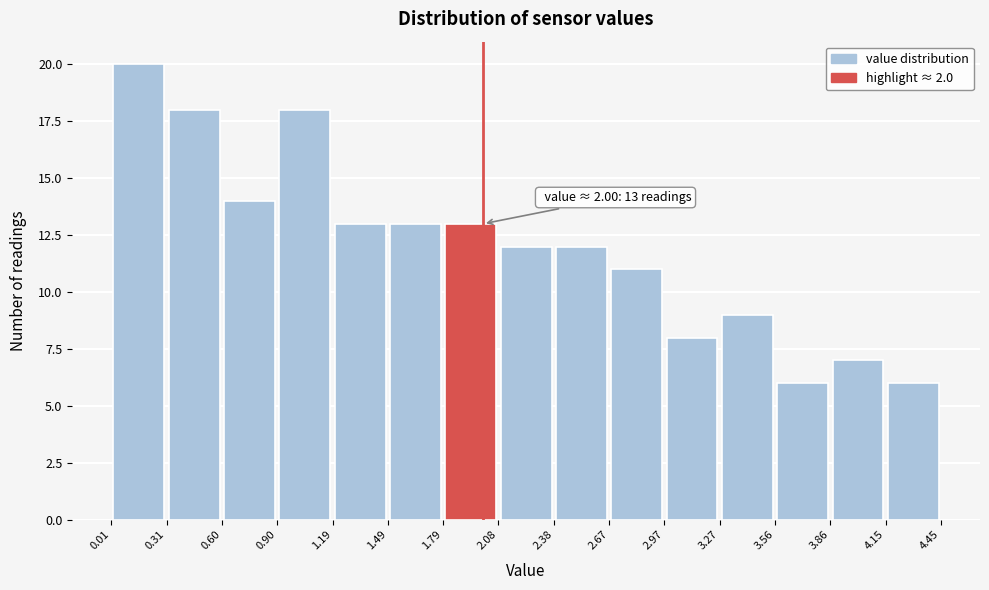

Which range on the x-axis has the tallest bar?

0.01 to 0.31